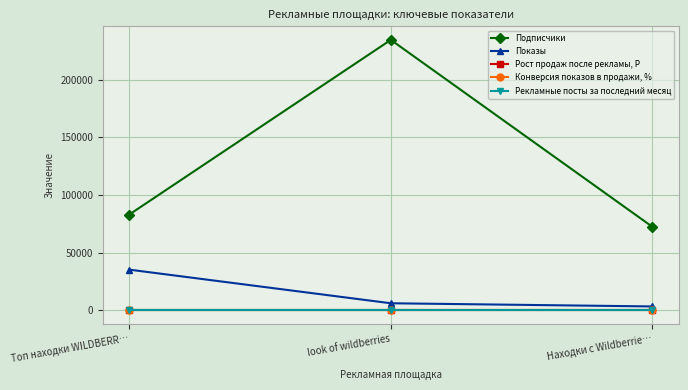

What is the label of the 2nd point from the left?

look of wildberries